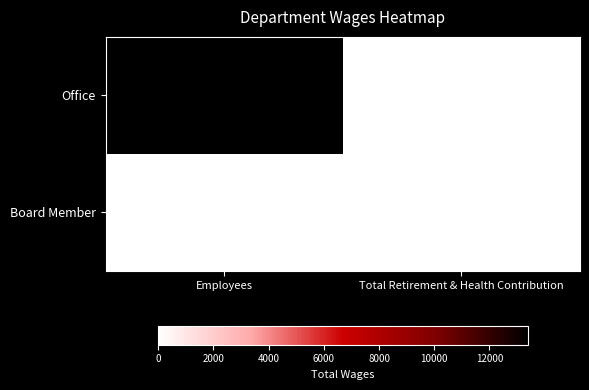

What is the spread (max minus min) of values at Employees?

13381